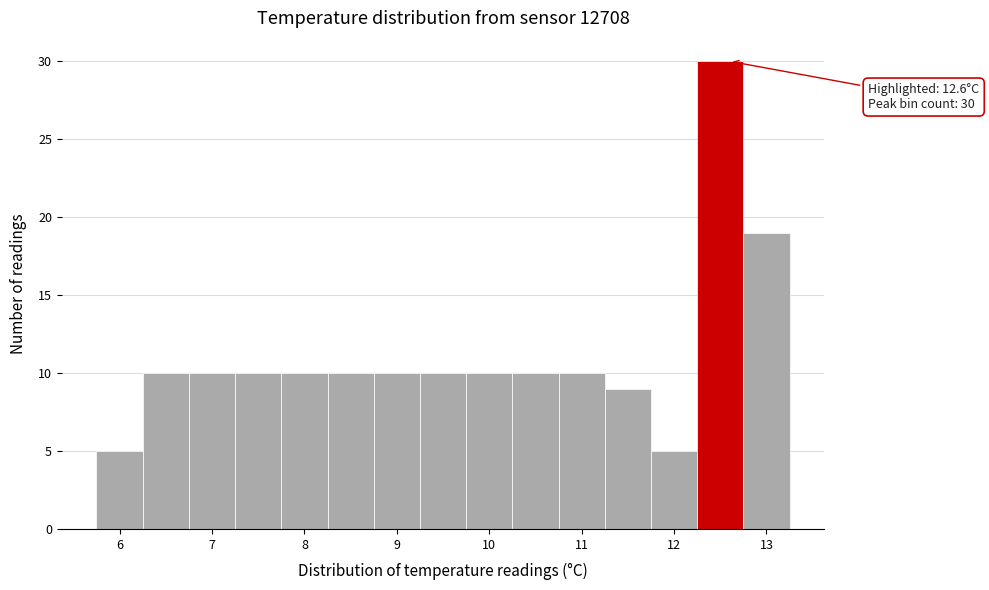

Which range on the x-axis has the tallest bar?

12.25 to 12.75